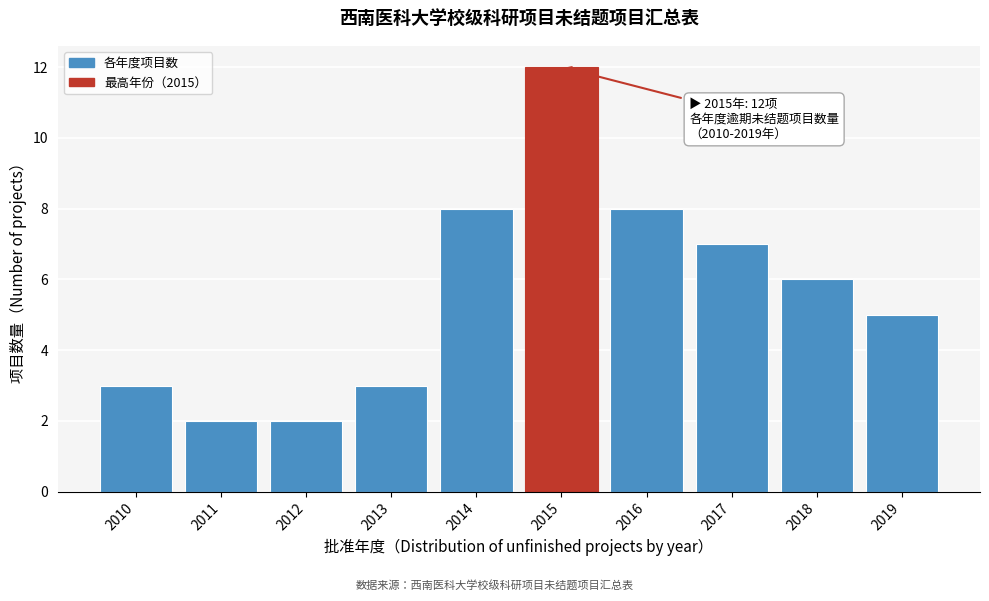

Reading left to right, what are all the values shown in this chart?

3	2	2	3	8	12	8	7	6	5